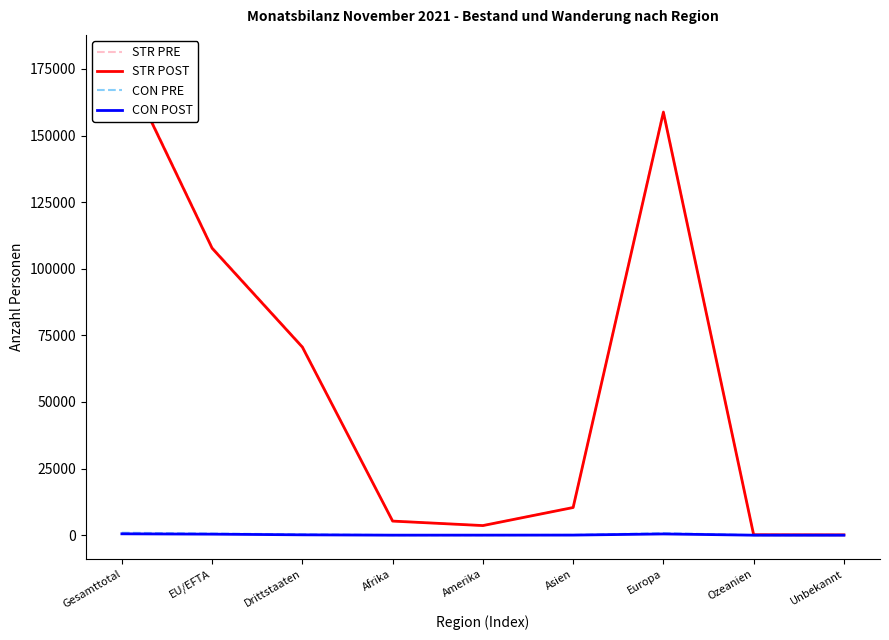

How many interior local valleys does the STR POST series have?

1